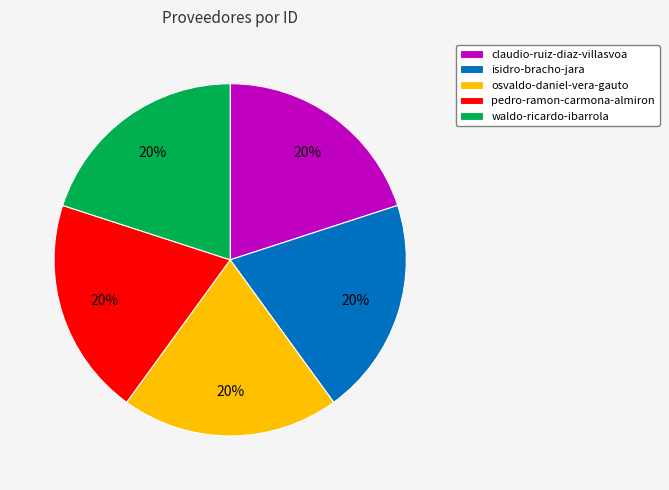

Does isidro-bracho-jara account for over 50% of the chart?

No